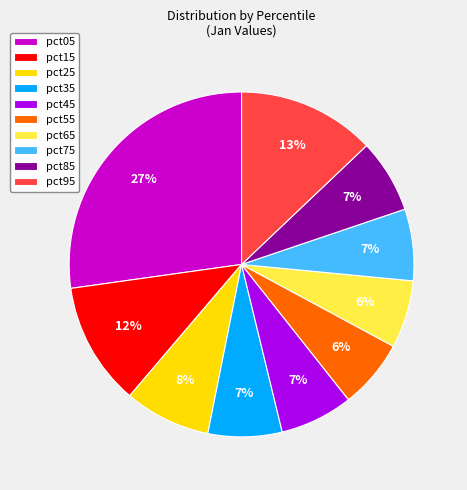

Which slice is the largest?

pct05